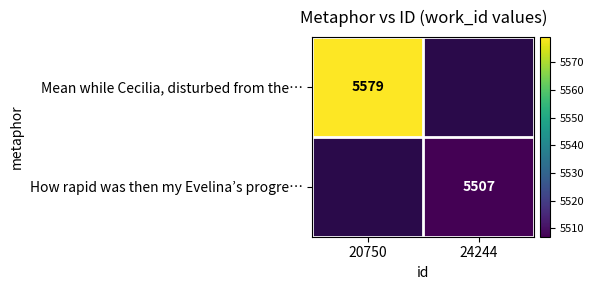

What is the maximum value shown in the chart?

5579.0